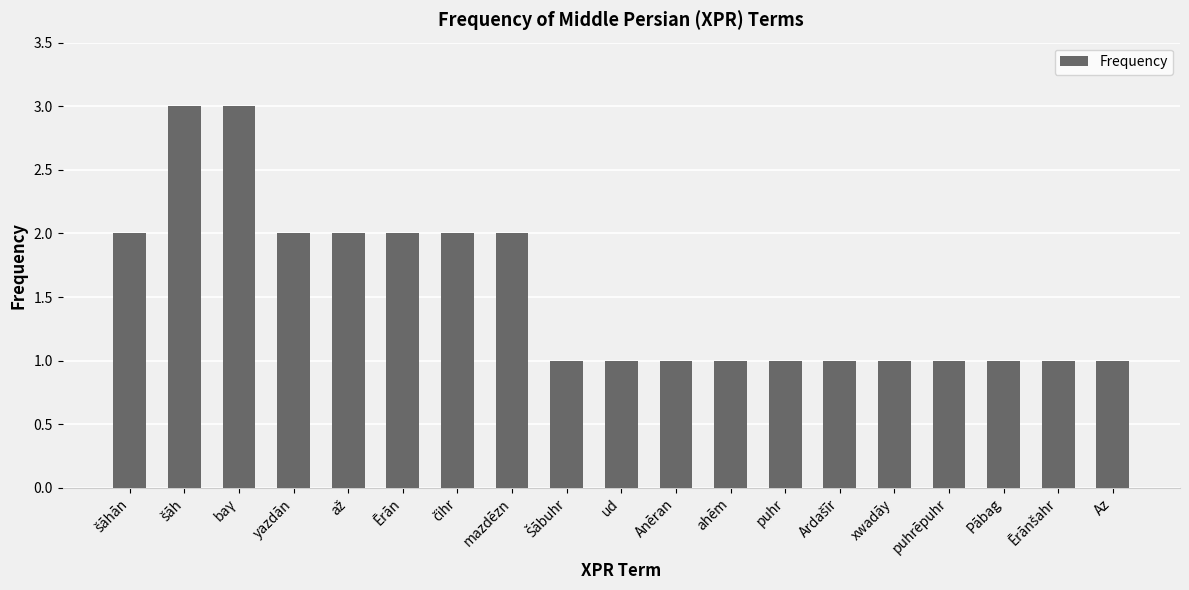

Which has a higher value, yazdān or puhr?

yazdān